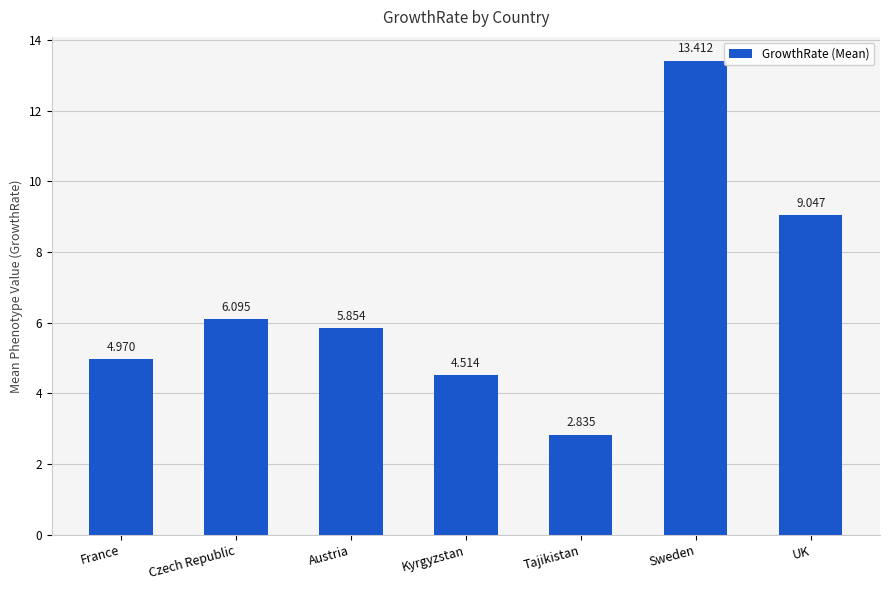

Rank the categories by value from highest to lowest.

Sweden, UK, Czech Republic, Austria, France, Kyrgyzstan, Tajikistan